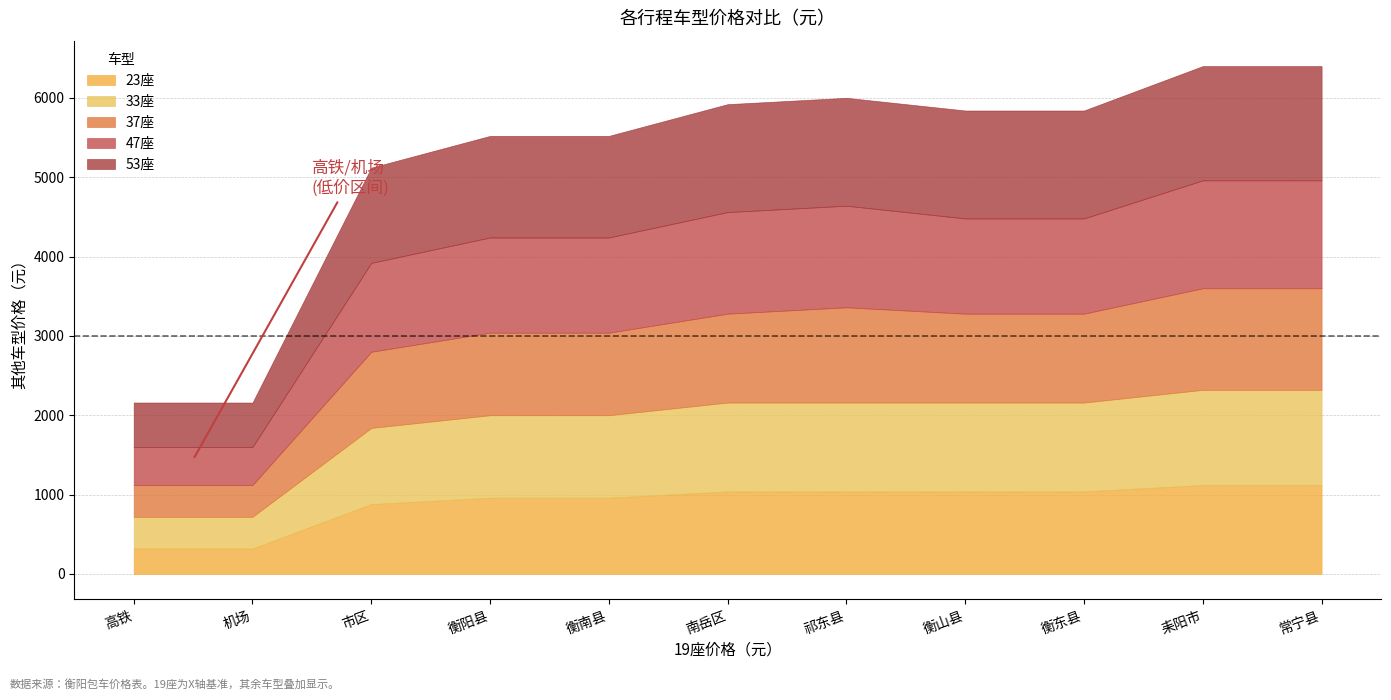

Rank the categories by 37座 value from highest to lowest.

耒阳市, 常宁县, 祁东县, 南岳区, 衡山县, 衡东县, 衡阳县, 衡南县, 市区, 高铁, 机场